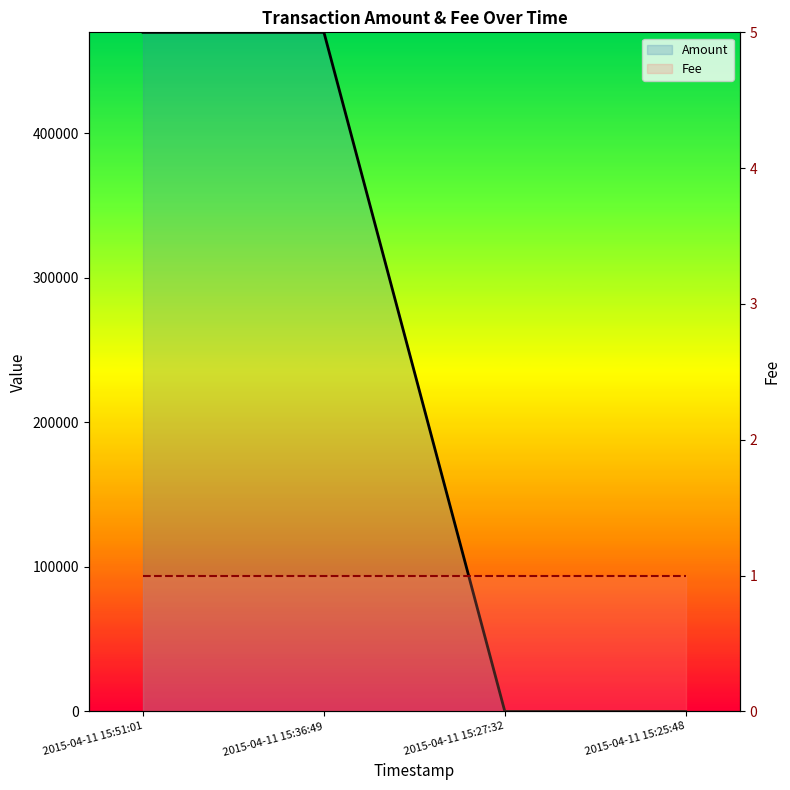

The Fee series shows 1 at 2015-04-11 15:36:49. True or false?

True